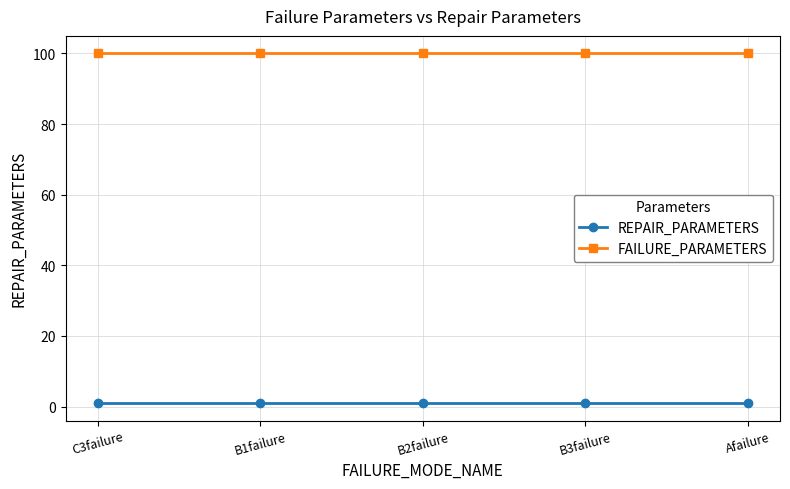

Rank the series at Afailure from lowest to highest value.

REPAIR_PARAMETERS, FAILURE_PARAMETERS